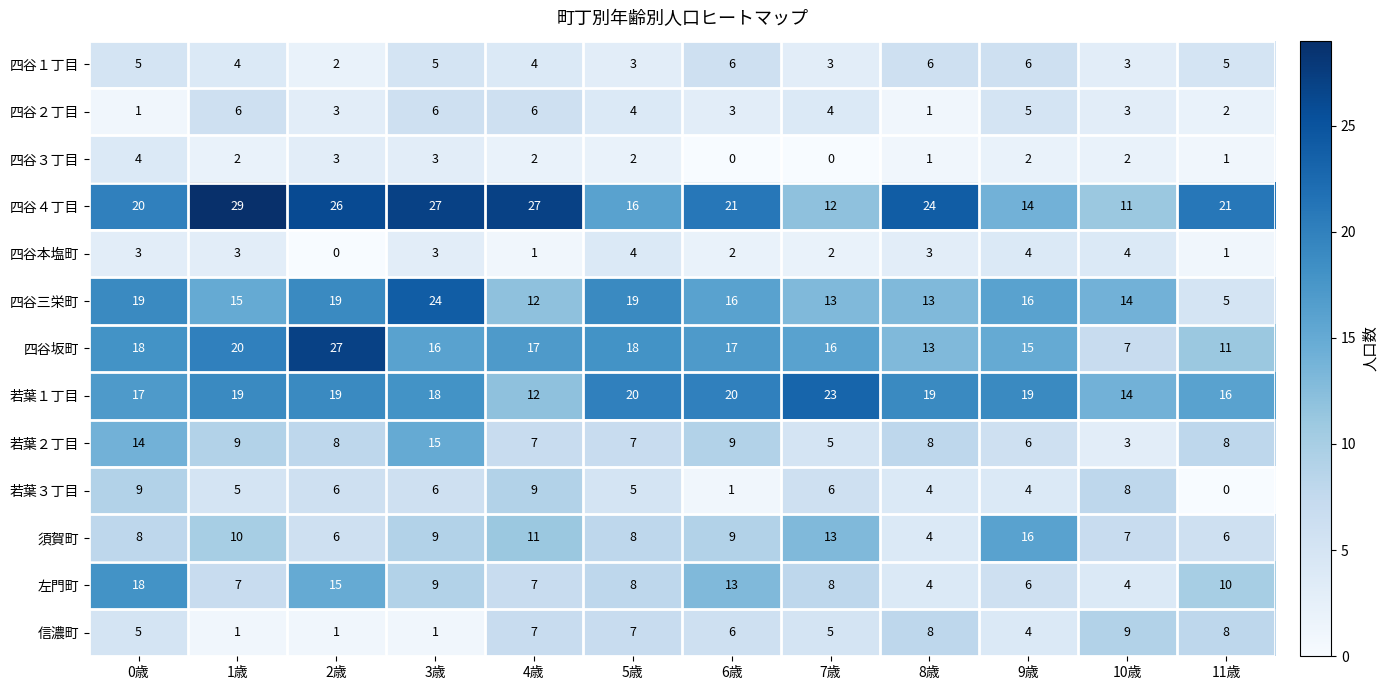

What is the difference between the maximum and minimum values in the 若葉１丁目 series?

11